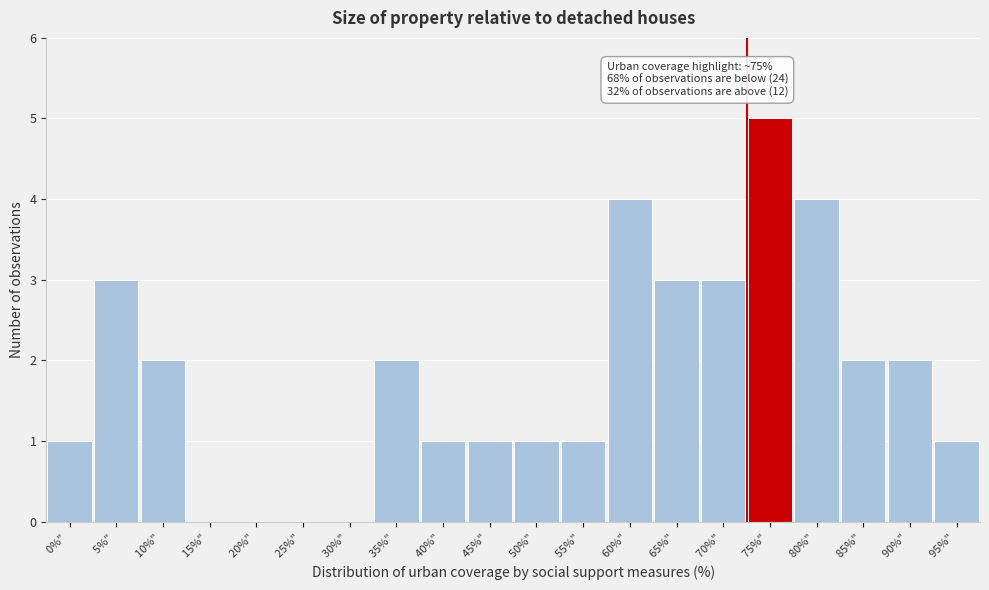

Reading right to left, what are all the values shown in this chart?

95%" =1	90%" =2	85%" =2	80%" =4	75%" =5	70%" =3	65%" =3	60%" =4	55%" =1	50%" =1	45%" =1	40%" =1	35%" =2	30%" =0	25%" =0	20%" =0	15%" =0	10%" =2	5%" =3	0%" =1